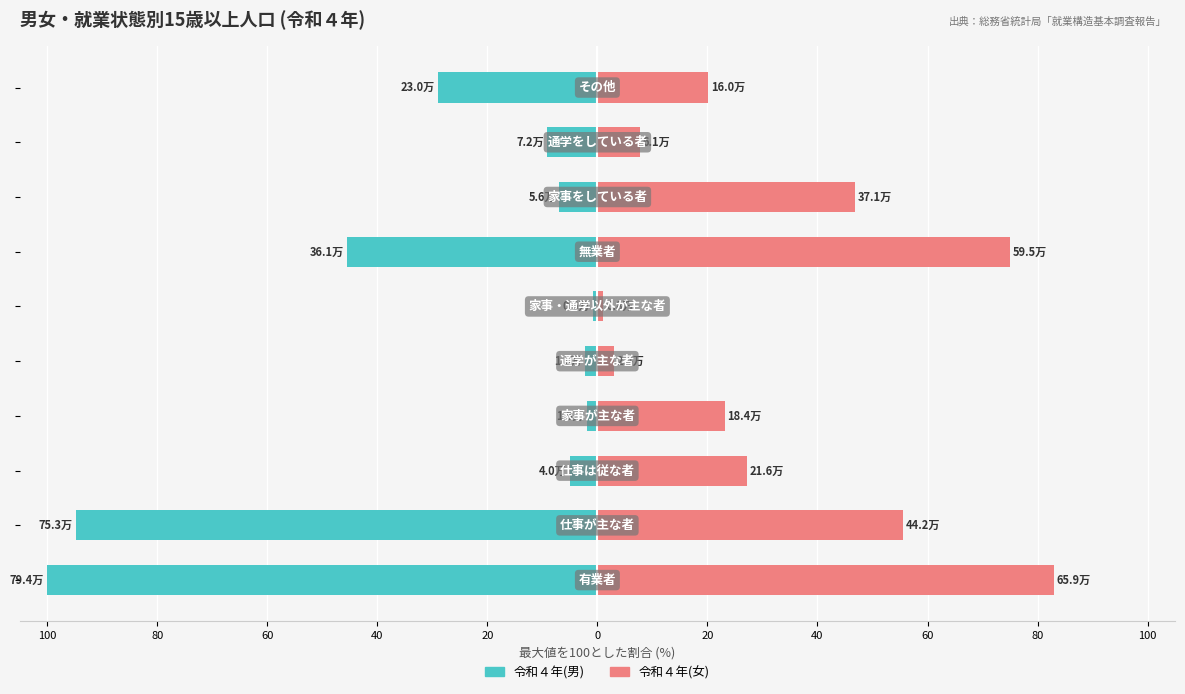

Reading left to right, extract all data points from this chart.

令和４年(男): -100.0	-94.8	-5.0	-1.9	-2.3	-0.8	-45.5	-7.0	-9.1	-29.0
令和４年(女): 83.0	55.6	27.2	23.1	3.0	1.1	75.0	46.8	7.7	20.1